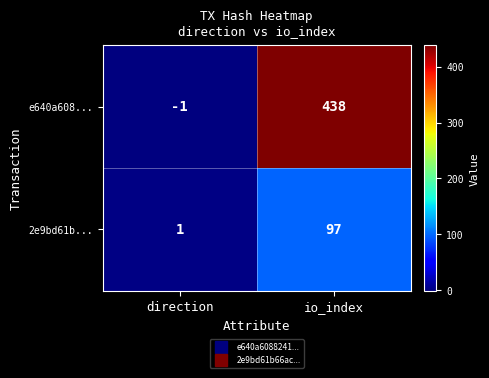

What is the difference between the maximum and minimum values in the e640a608... series?

439